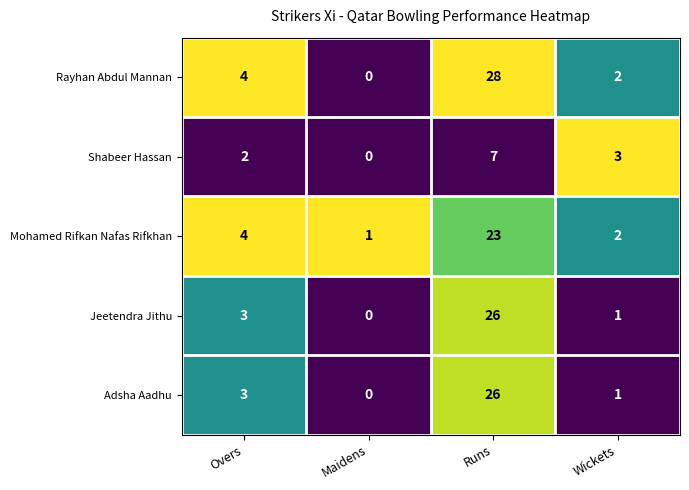

Which series has the largest range (max minus min)?

Rayhan Abdul Mannan